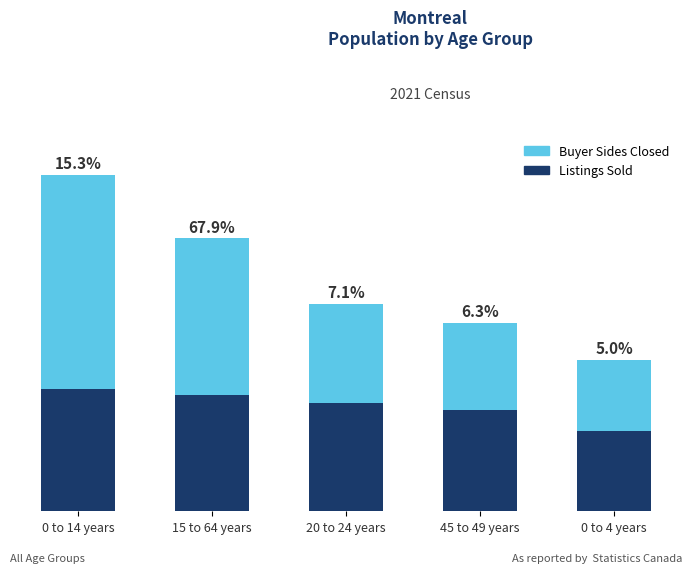

What are all the series names shown in the legend?

Buyer Sides Closed, Listings Sold